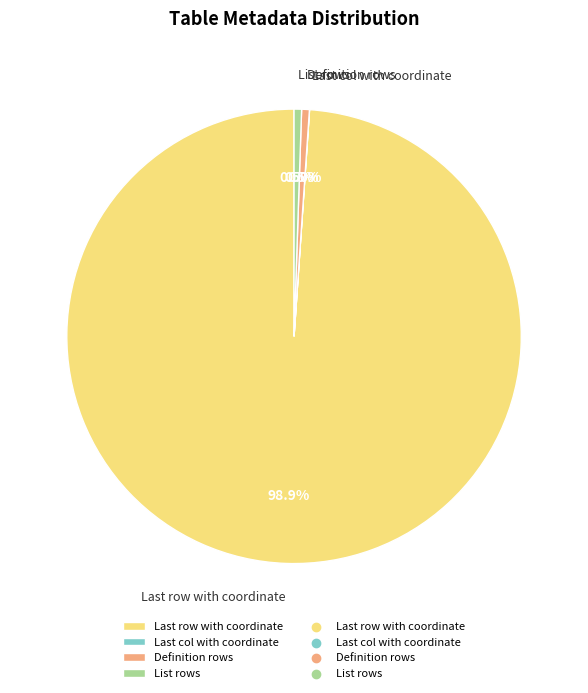

Which category accounts for the majority?

Last row with coordinate